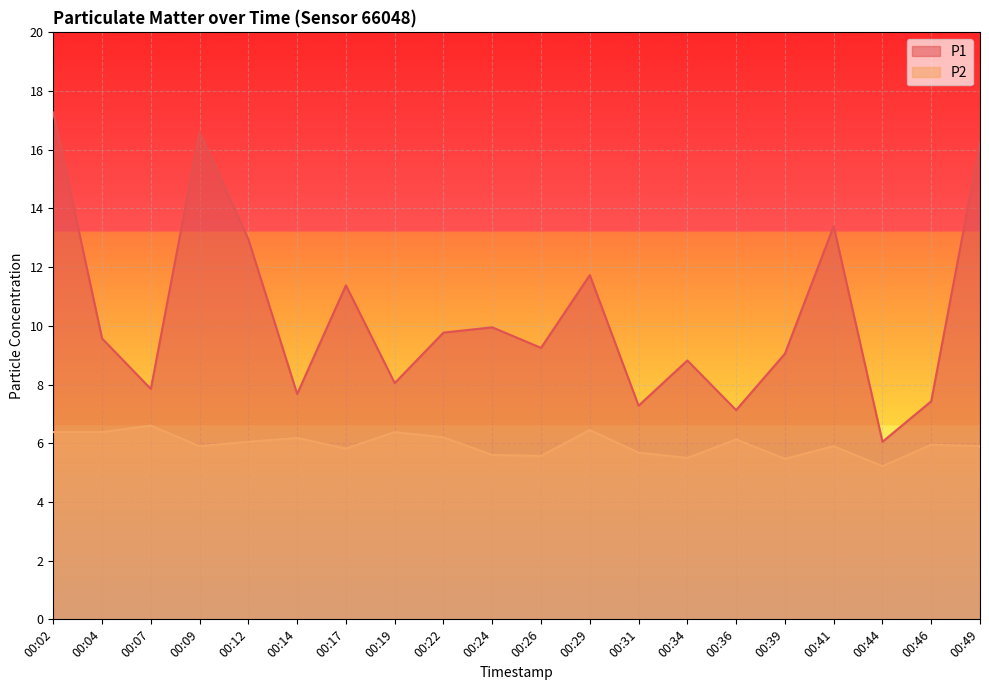

Reading left to right, transcribe all the data shown in this chart.

P1: 17.3	9.6	7.8	16.6	12.9	7.7	11.4	8.1	9.8	9.9	9.2	11.7	7.3	8.8	7.1	9.1	13.4	6.0	7.4	16.2
P2: 6.4	6.4	6.6	5.9	6.0	6.2	5.8	6.4	6.2	5.6	5.6	6.5	5.7	5.5	6.1	5.5	5.9	5.2	6.0	5.9